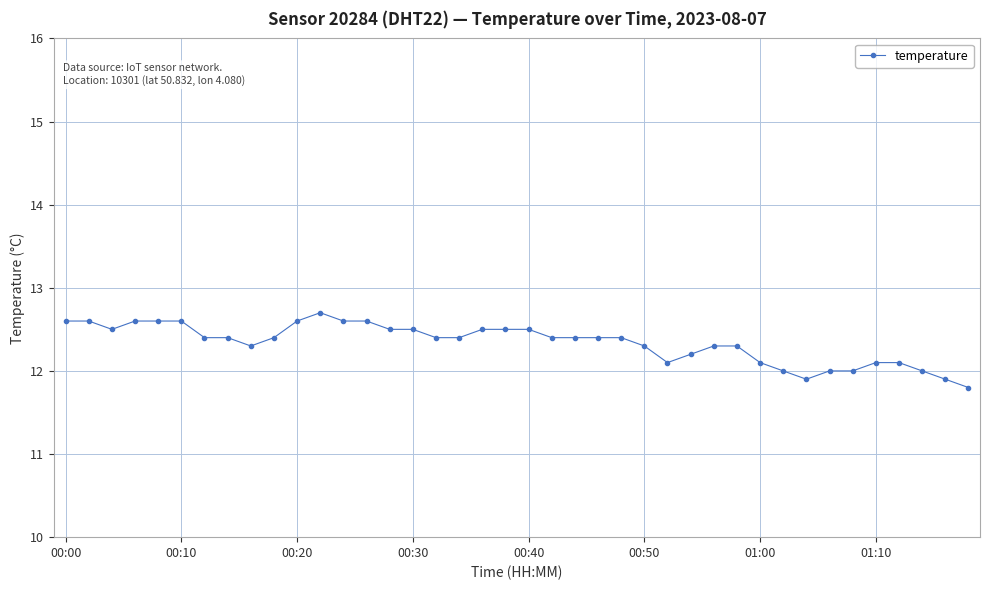

What is the value of the 8th point from the left?

12.4